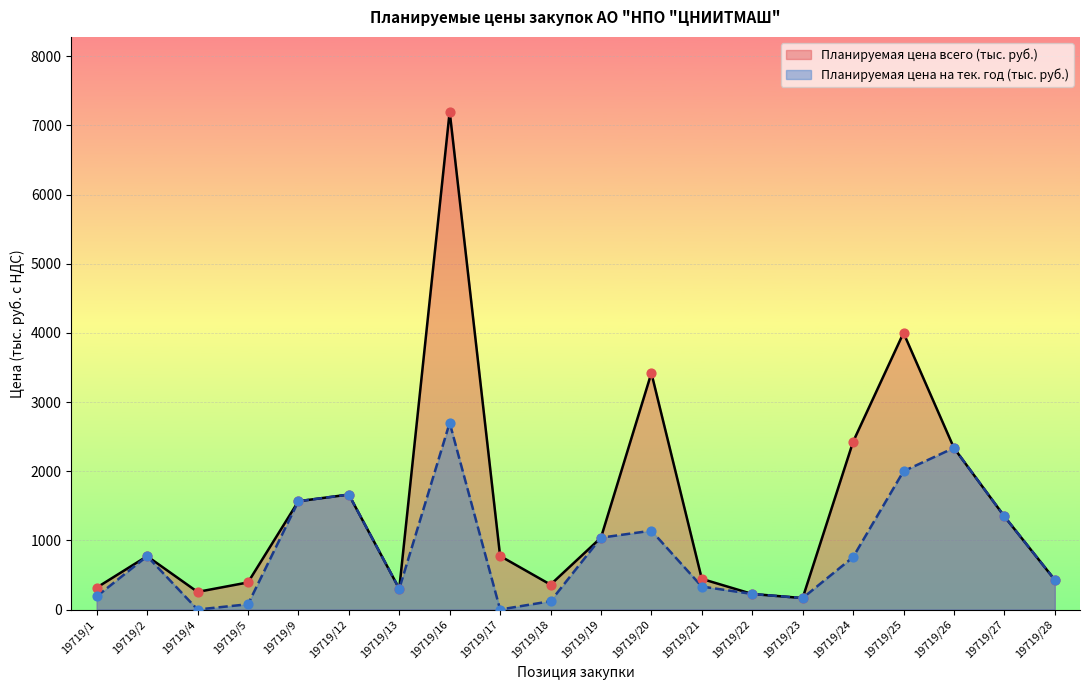

What is the total value across all series at 19719/21?

775.4